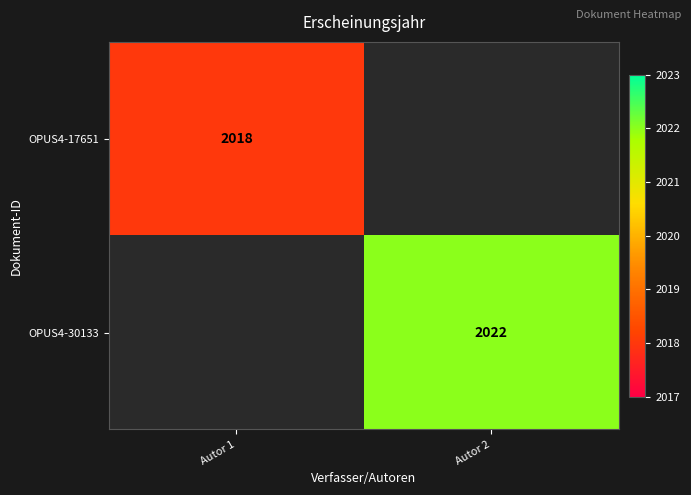

What is the greatest value displayed?

2022